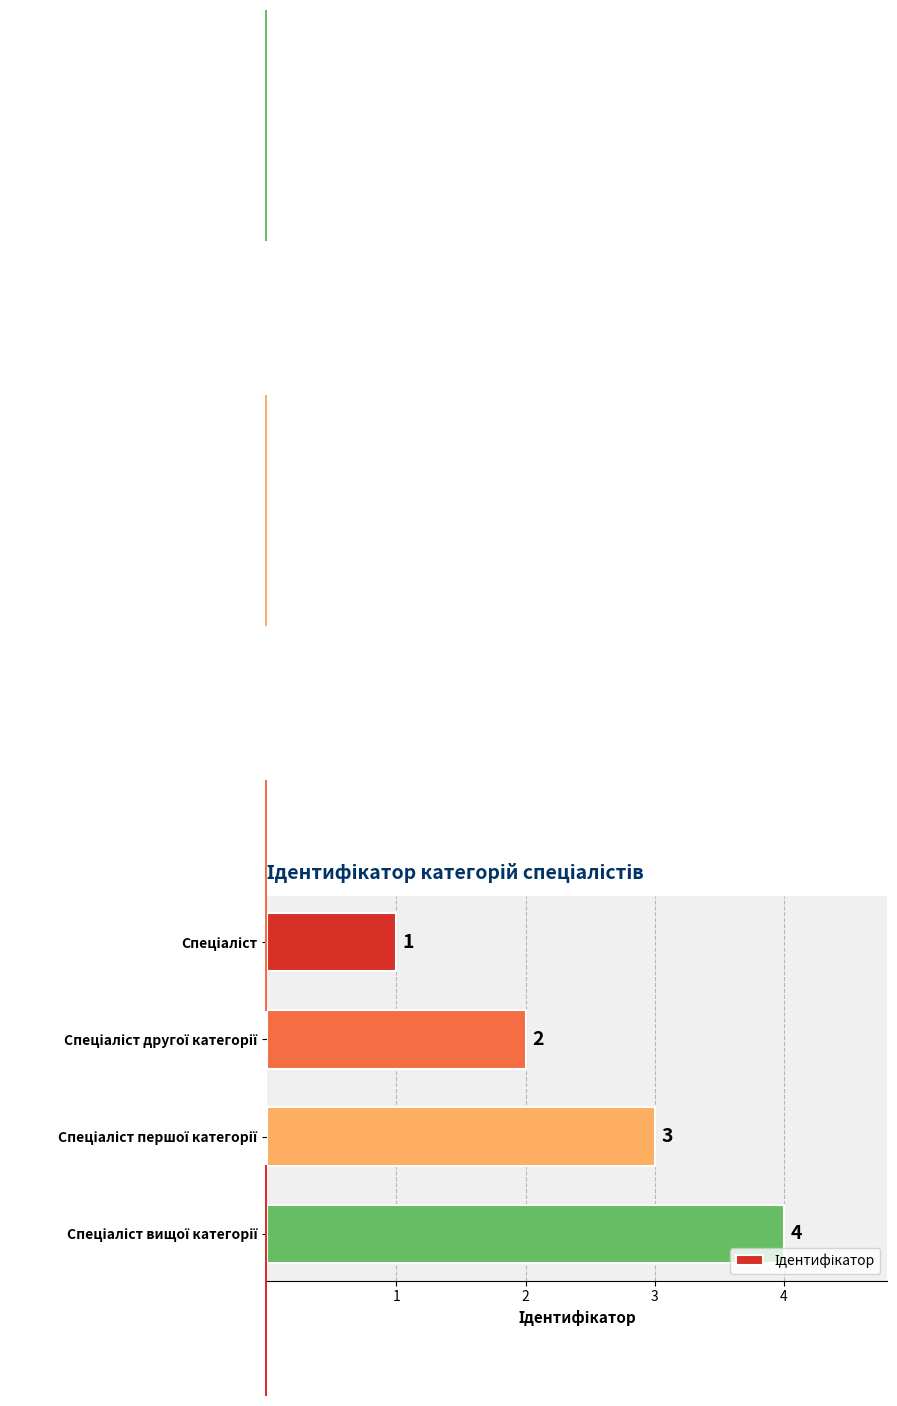

What is the value of the 4th bar from the top?

4